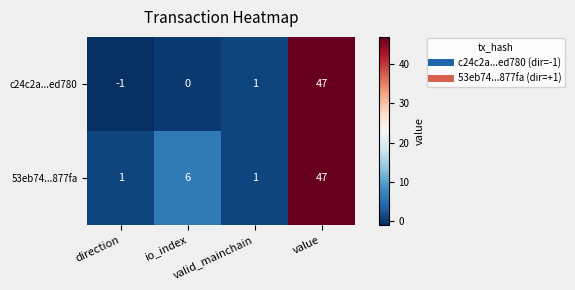

What is the total value across all series at io_index?

6